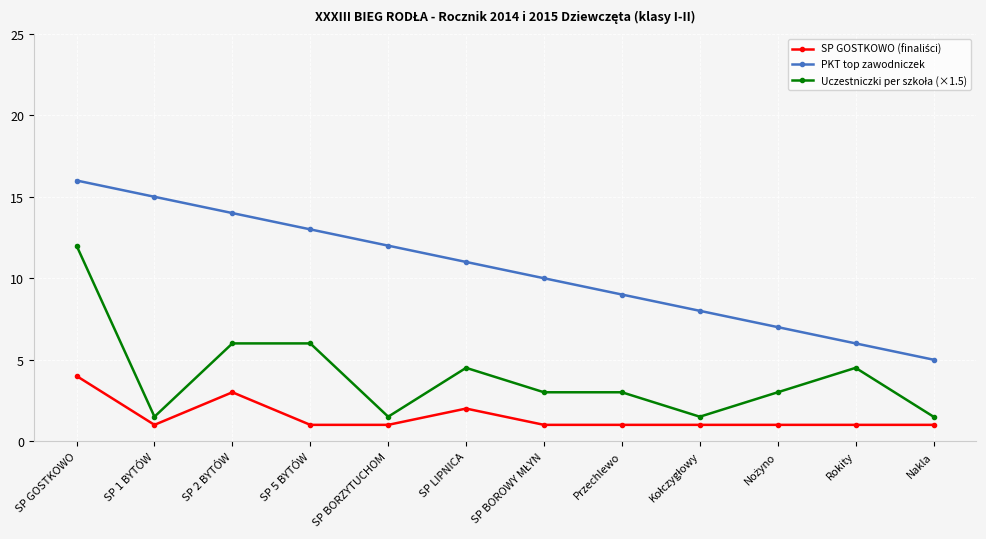

True or false: PKT top zawodniczek has a value of 9.0 at SP 2 BYTÓW.

False